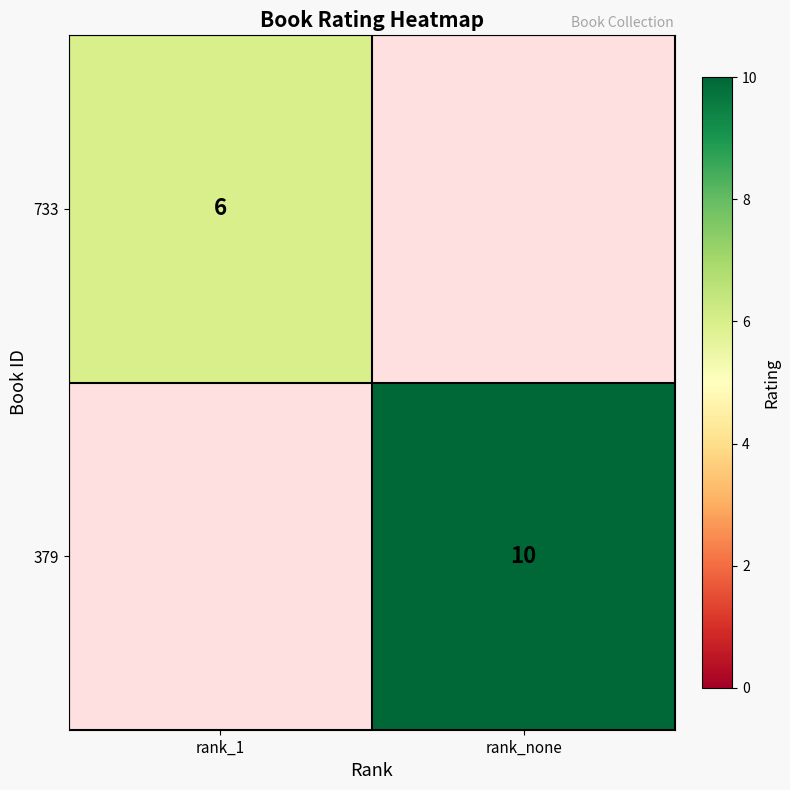

The 379 series shows 10 at rank_none. True or false?

True